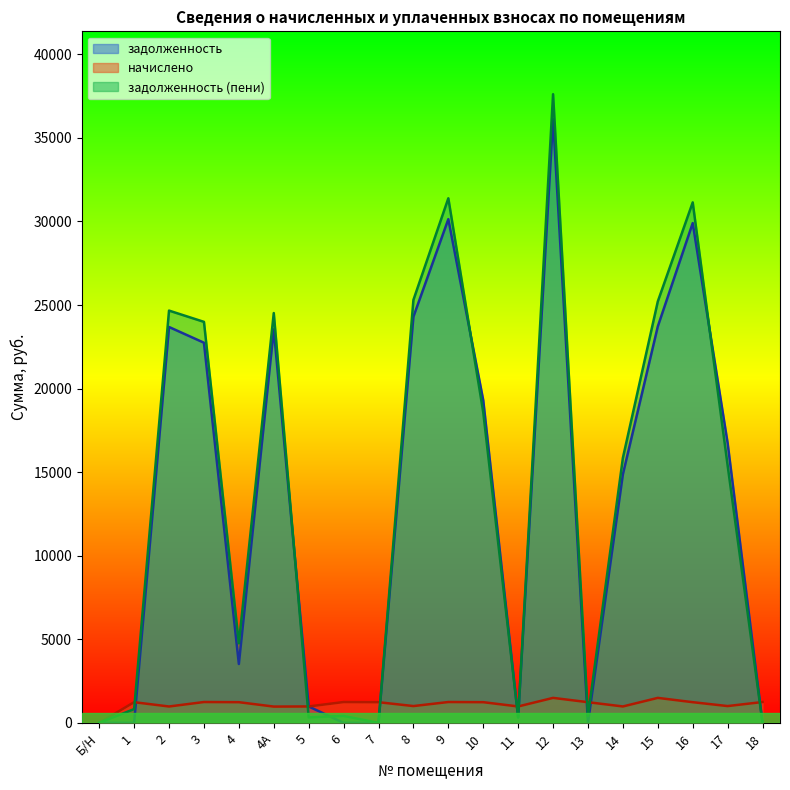

Rank the series at 17 from lowest to highest value.

начислено, задолженность (пени), задолженность